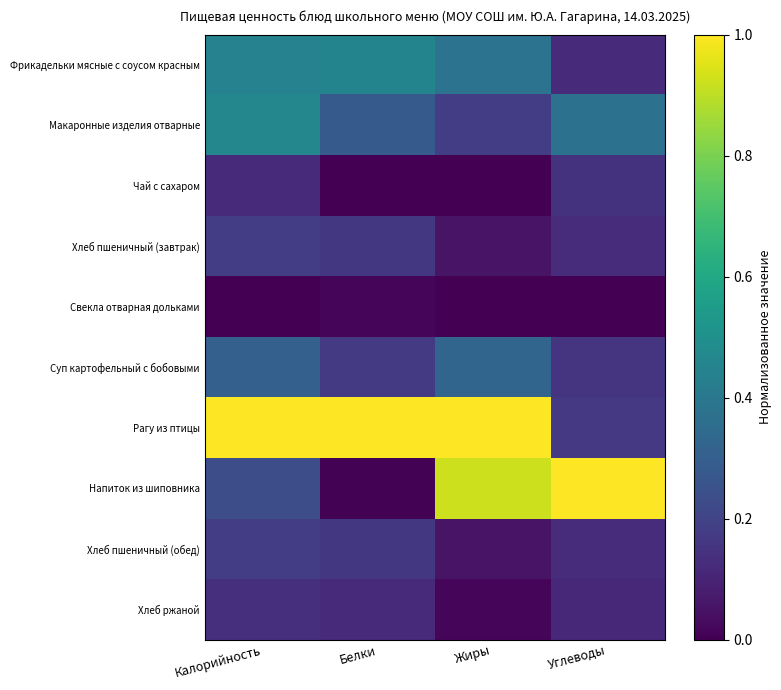

Reading left to right, list all the values displayed in this chart.

Фрикадельки мясные с соусом красным: Калорийность=0.4	Белки=0.5	Жиры=0.4	Углеводы=0.1
Макаронные изделия отварные: Калорийность=0.5	Белки=0.3	Жиры=0.2	Углеводы=0.4
Чай с сахаром: Калорийность=0.1	Белки=0.0	Жиры=0.0	Углеводы=0.1
Хлеб пшеничный (завтрак): Калорийность=0.2	Белки=0.2	Жиры=0.1	Углеводы=0.1
Свекла отварная дольками: Калорийность=0.0	Белки=0.0	Жиры=0.0	Углеводы=0.0
Суп картофельный с бобовыми: Калорийность=0.3	Белки=0.2	Жиры=0.3	Углеводы=0.2
Рагу из птицы: Калорийность=1.0	Белки=1.0	Жиры=1.0	Углеводы=0.2
Напиток из шиповника: Калорийность=0.2	Белки=0.0	Жиры=0.9	Углеводы=1.0
Хлеб пшеничный (обед): Калорийность=0.2	Белки=0.2	Жиры=0.1	Углеводы=0.1
Хлеб ржаной: Калорийность=0.1	Белки=0.1	Жиры=0.0	Углеводы=0.1